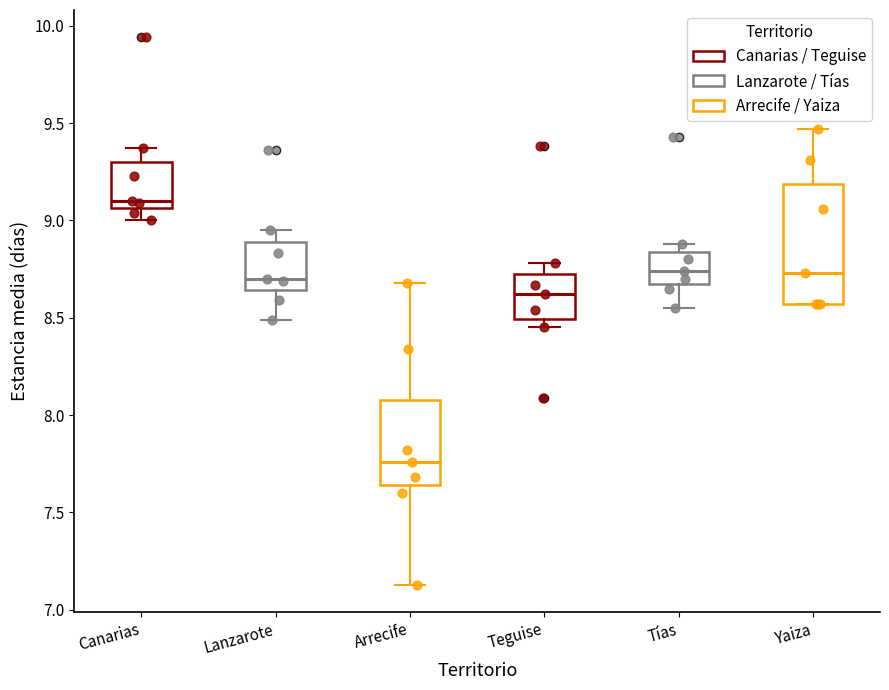

Reading left to right, transcribe this box plot: for each box, give where its median line is, the range the box spans, and where its two whiskers end, as read against the y-axis. The values are not printed on the chart, so give them approximately, as read against the axis.

Canarias: median 9.10, box 9.05 to 9.30, whiskers 9.00 to 9.35
Lanzarote: median 8.70, box 8.65 to 8.90, whiskers 8.50 to 8.95
Arrecife: median 7.75, box 7.65 to 8.10, whiskers 7.15 to 8.70
Teguise: median 8.60, box 8.50 to 8.75, whiskers 8.45 to 8.80
Tías: median 8.75, box 8.70 to 8.85, whiskers 8.55 to 8.90
Yaiza: median 8.75, box 8.55 to 9.20, whiskers 8.55 to 9.45